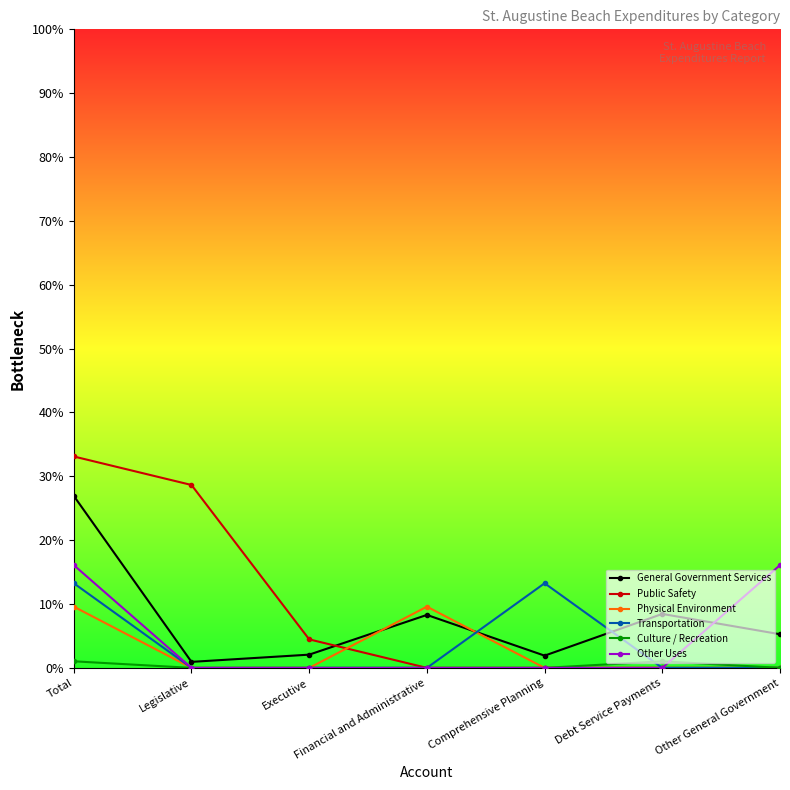

True or false: Public Safety and Other Uses intersect in this chart.

False